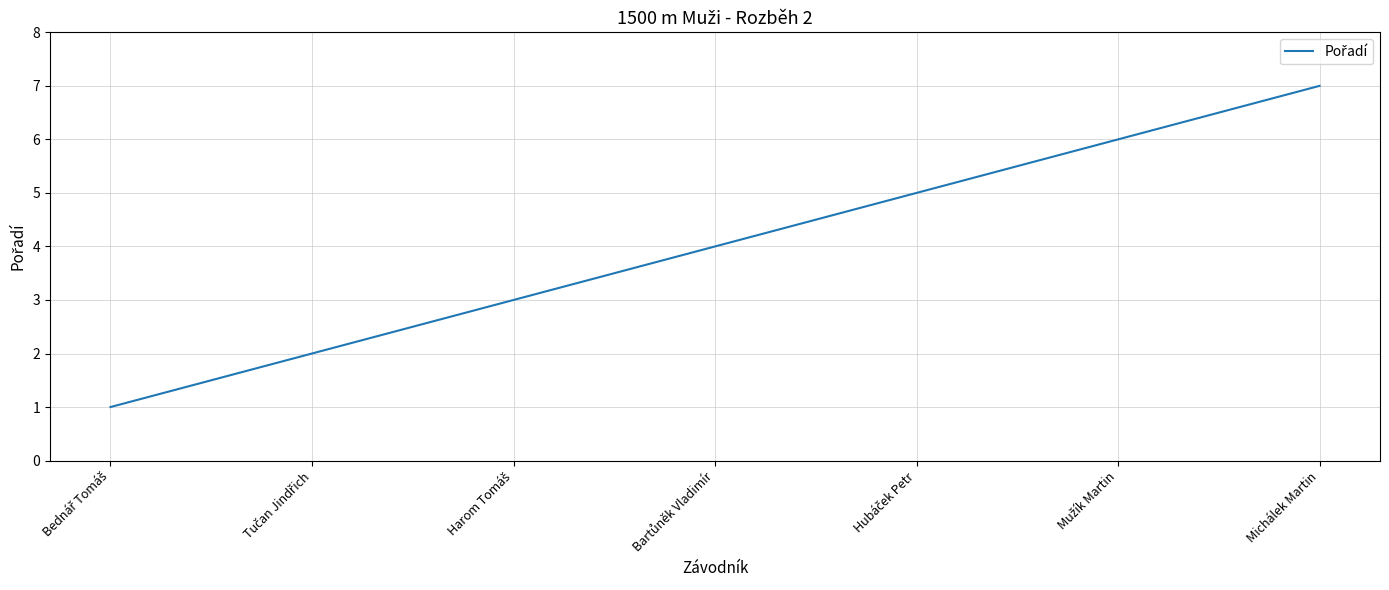

What position from the left is Michálek Martin?

7